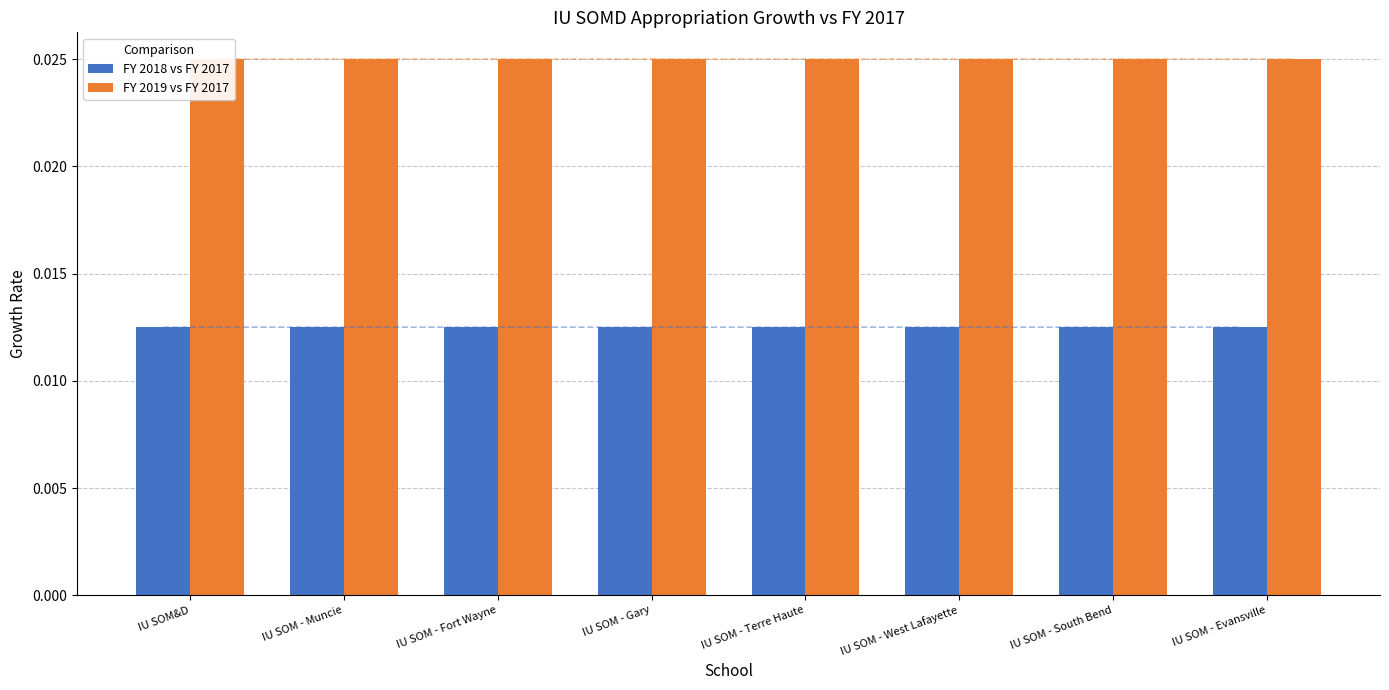

True or false: FY 2018 vs FY 2017 has a value of 0.0 at IU SOM - Fort Wayne.

True